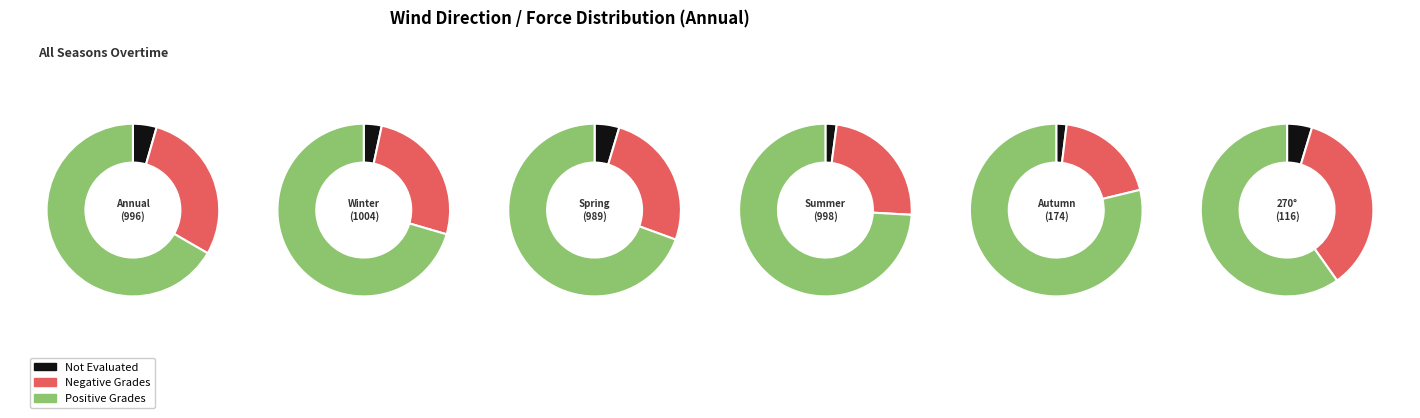

Is it true that Spring
(989) is 28% of the pie?

False